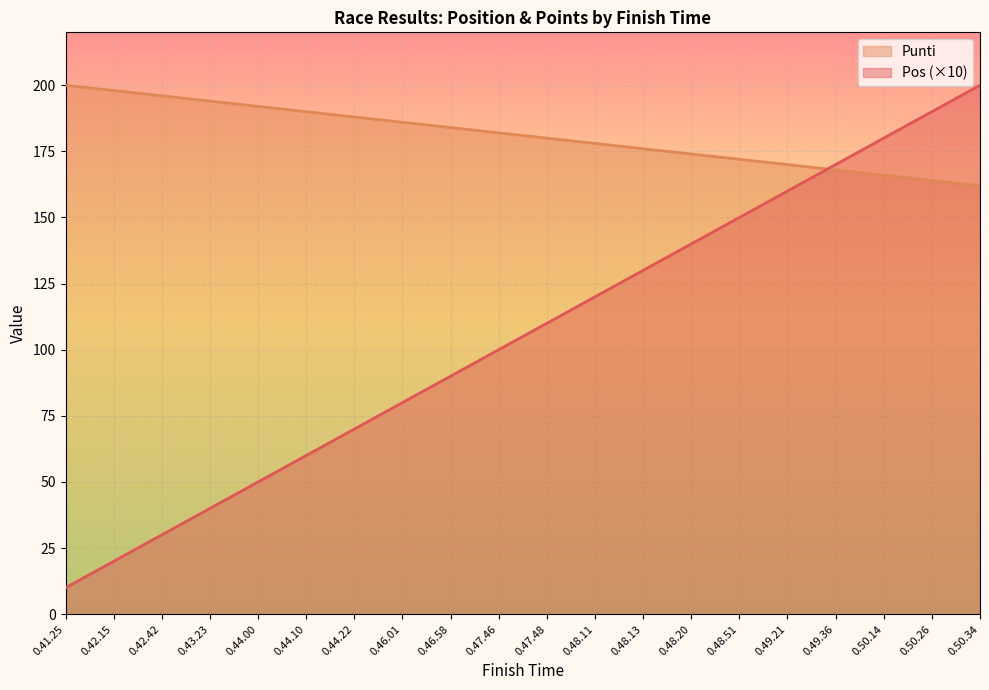

How many distinct data groups are displayed?

2